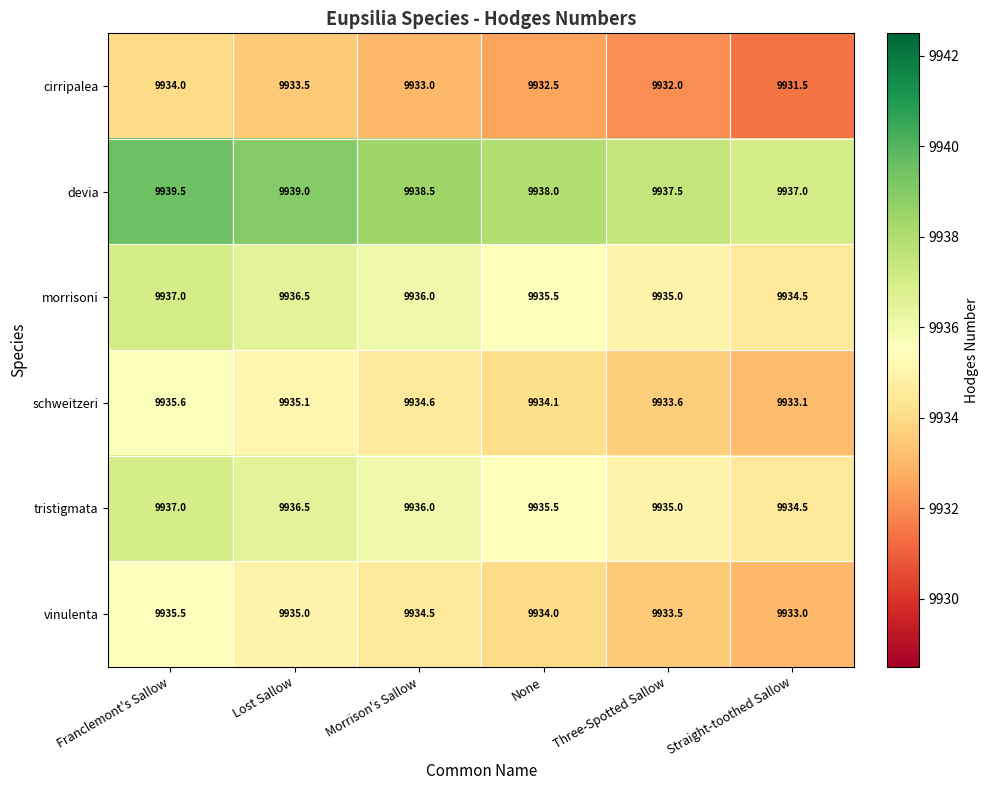

What is the greatest value displayed?

9939.5